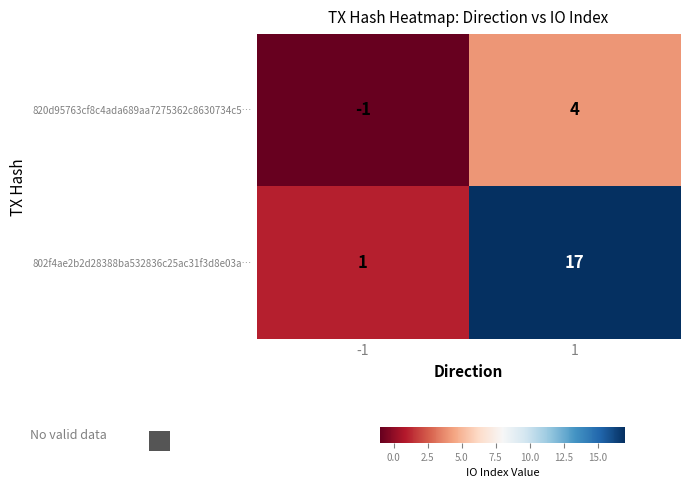

Is it true that 820d95763cf8c4ada689aa7275362c8630734c5… equals 4 at 1?

True